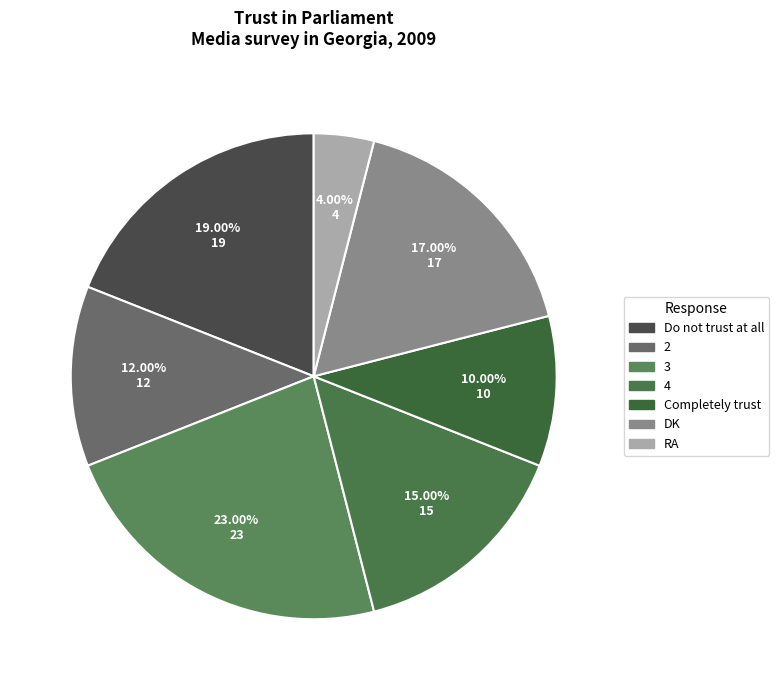

Count the number of slices in the pie.

7